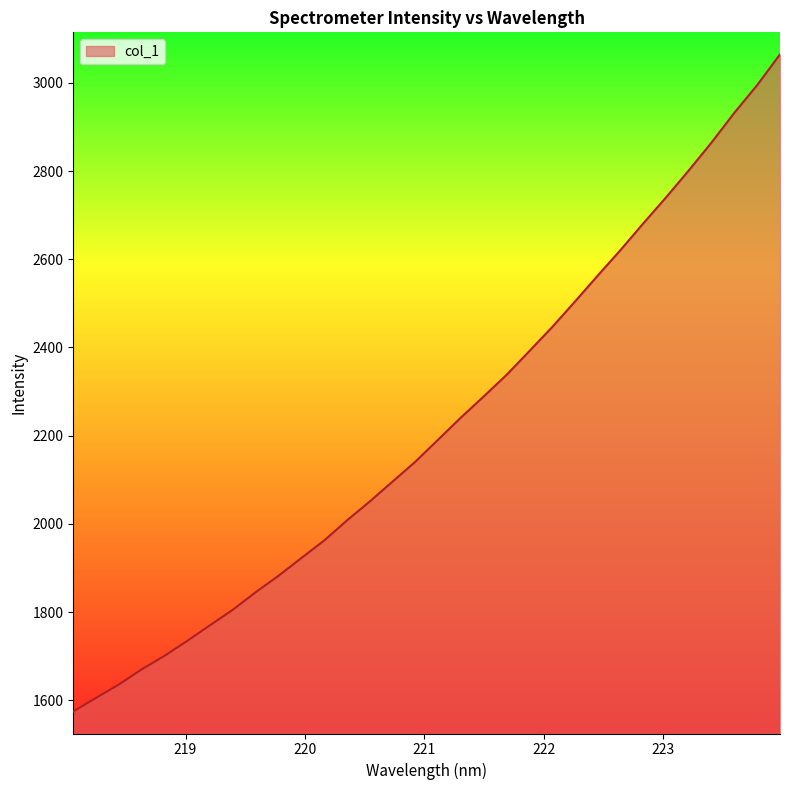

What is the greatest value displayed?

3064.5